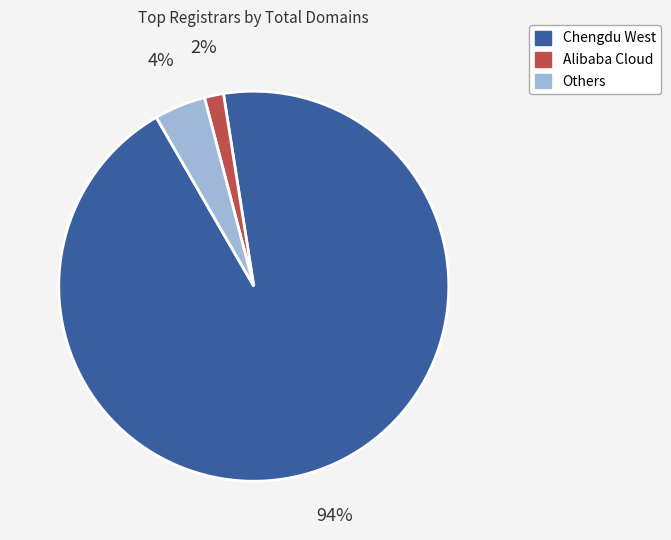

To the nearest percent, what percentage of the pie is Chengdu West?

94%